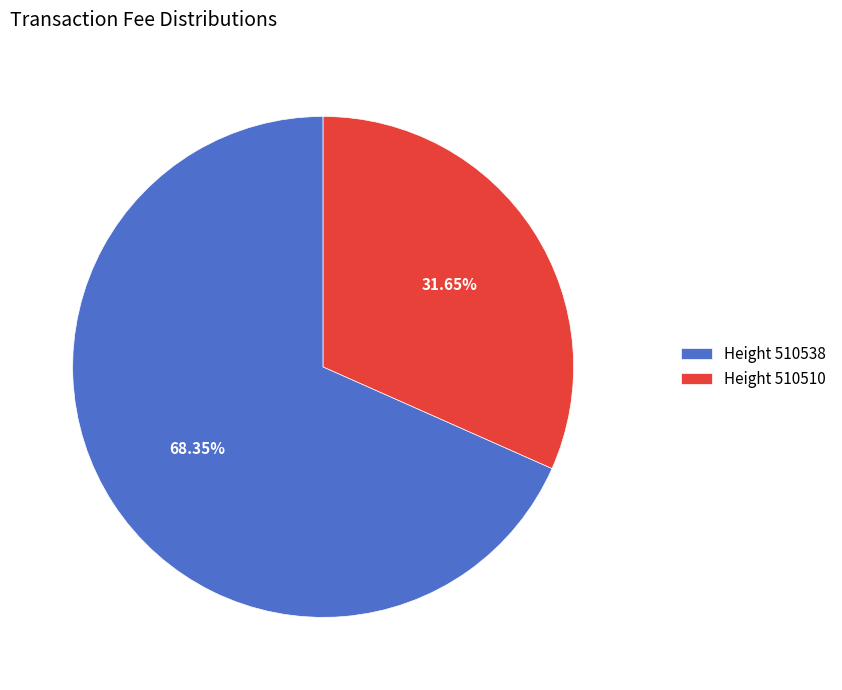

What is the majority slice?

Height 510538